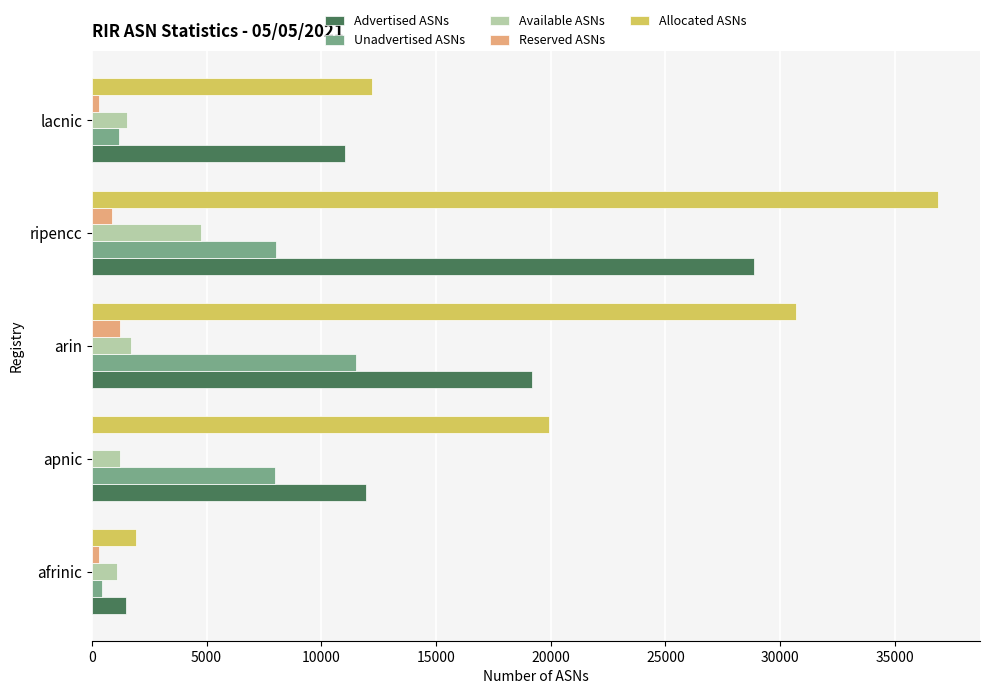

Between arin and ripencc, which series saw the biggest shift?

Advertised ASNs